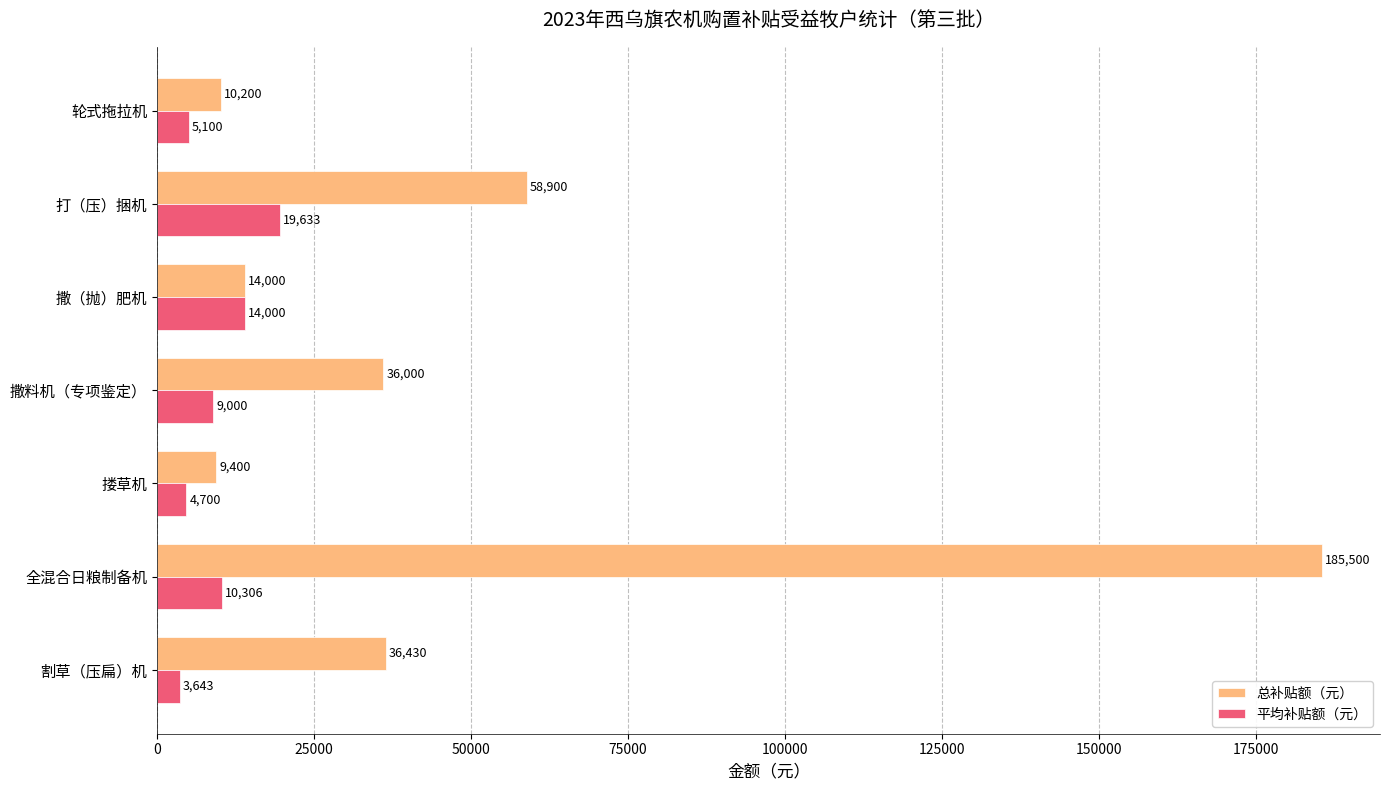

List the series in order of their overall mean, lowest first.

平均补贴额（元）, 总补贴额（元）